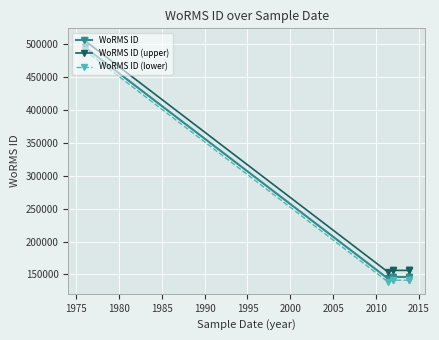

Rank the series by their maximum value, from lowest to highest.

WoRMS ID (lower), WoRMS ID, WoRMS ID (upper)